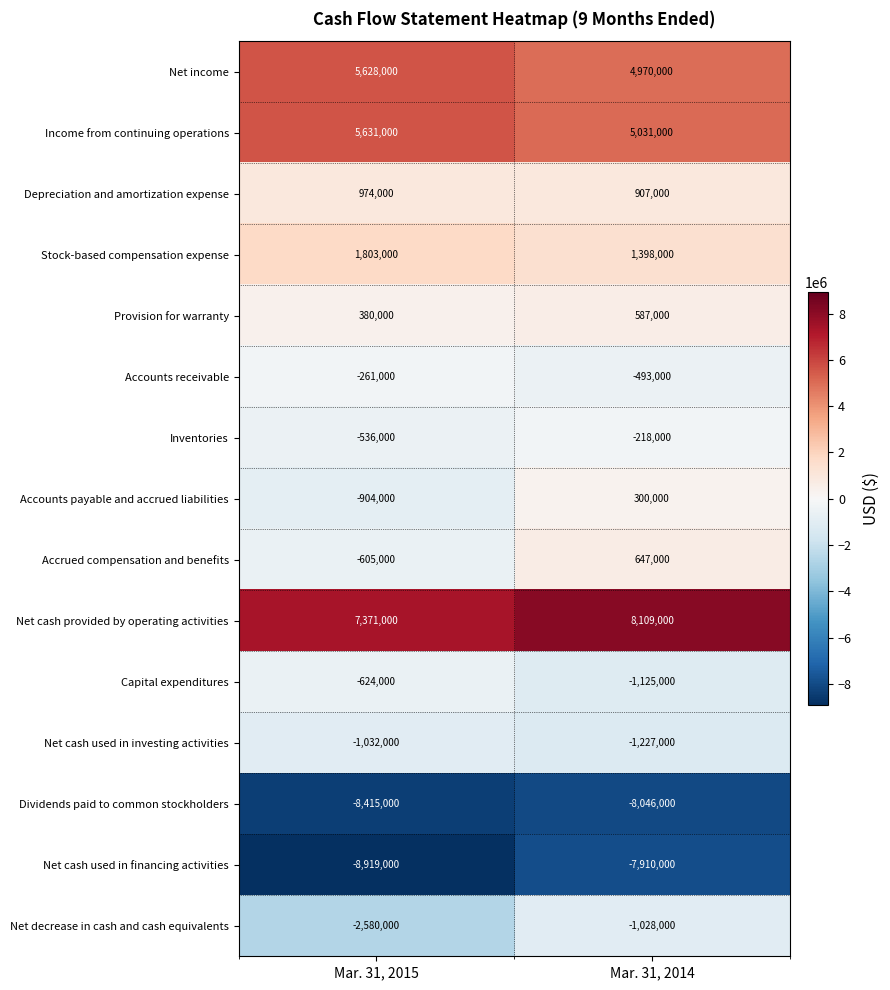

At which category is the sum across all series the highest?

Mar. 31, 2014